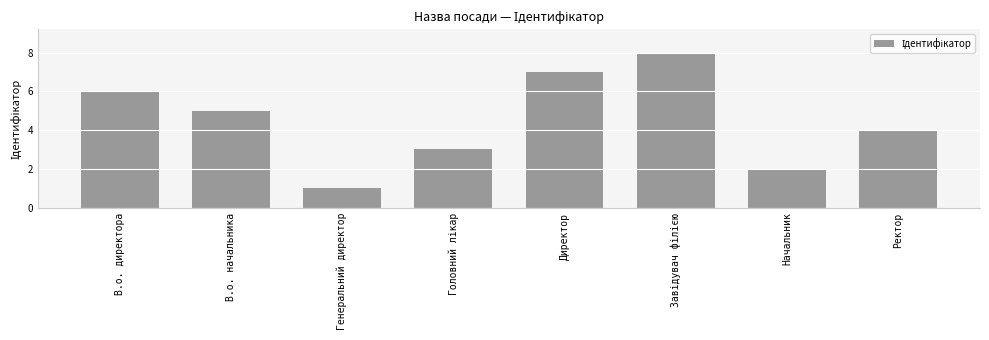

What is the change in value from В.о. начальника to Ректор?

-1